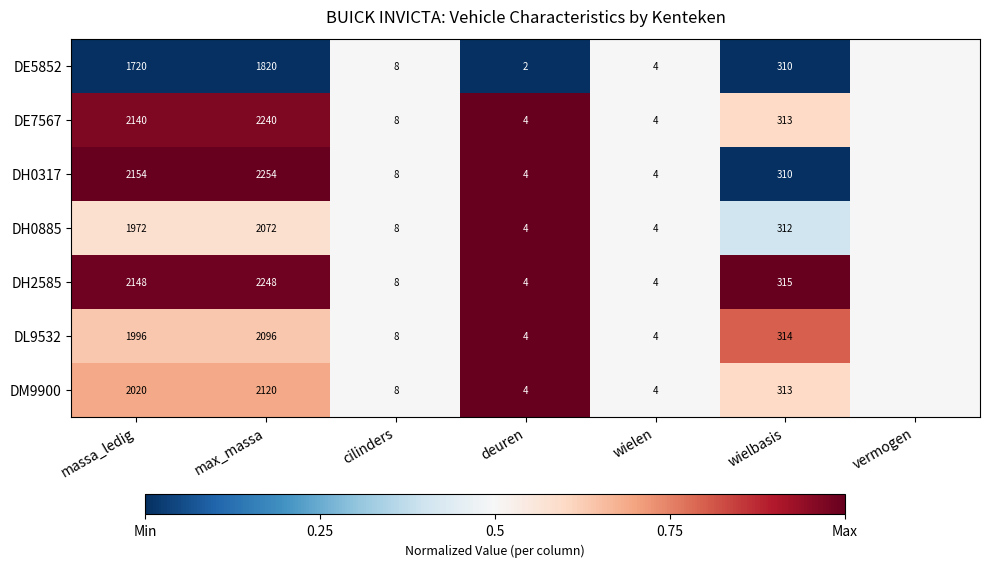

Is it true that DE5852 equals -0.2 at deuren?

False